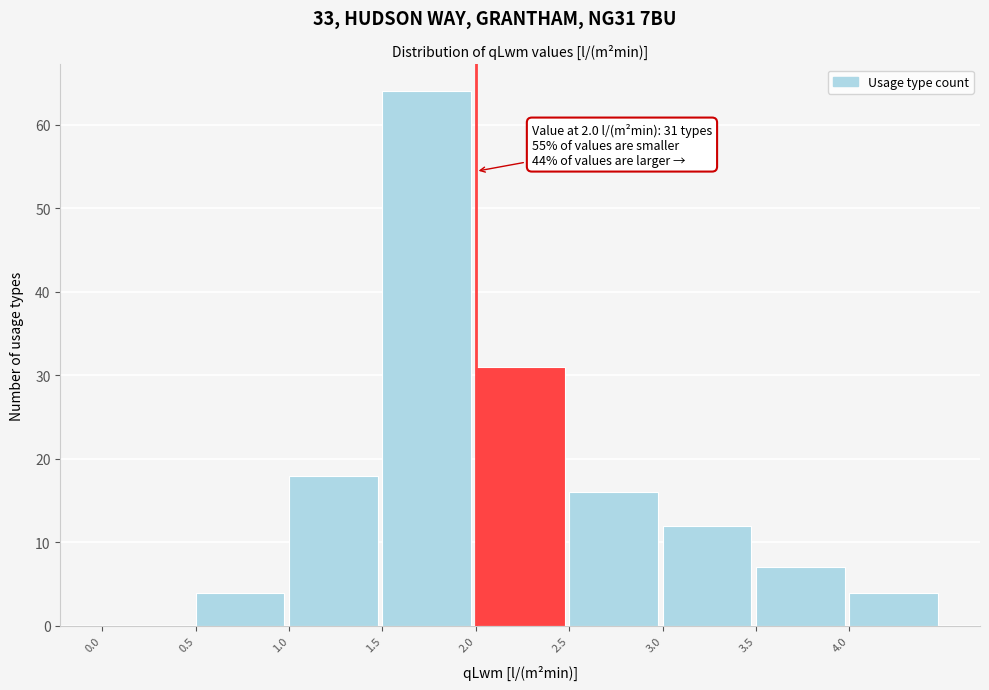

Over which range of the x-axis is the bar tallest?

1.5 to 2.0